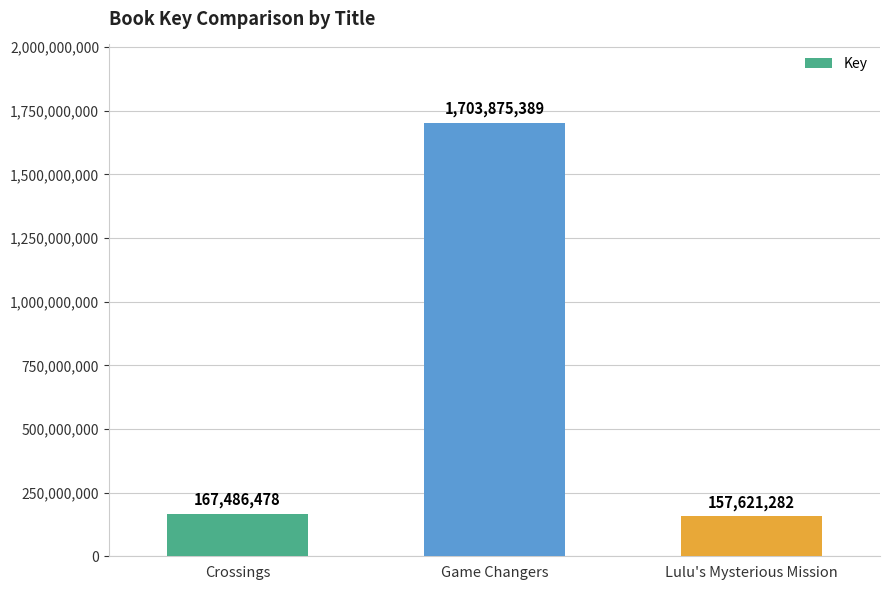

Reading left to right, transcribe all the data shown in this chart.

Crossings=167486478	Game Changers=1703875389	Lulu's Mysterious Mission=157621282